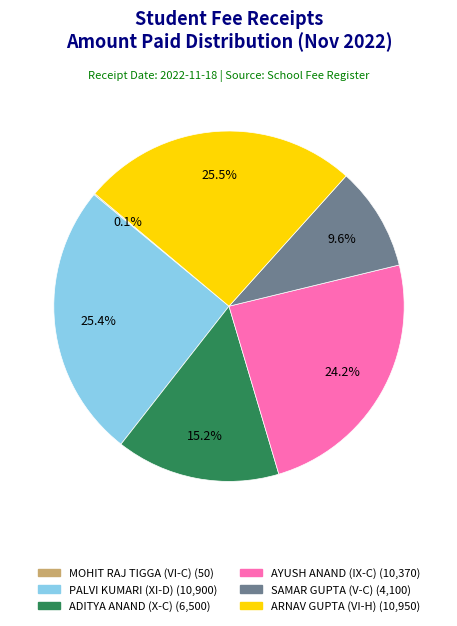

What portion of the pie excludes PALVI KUMARI (XI-D)?

74.6%